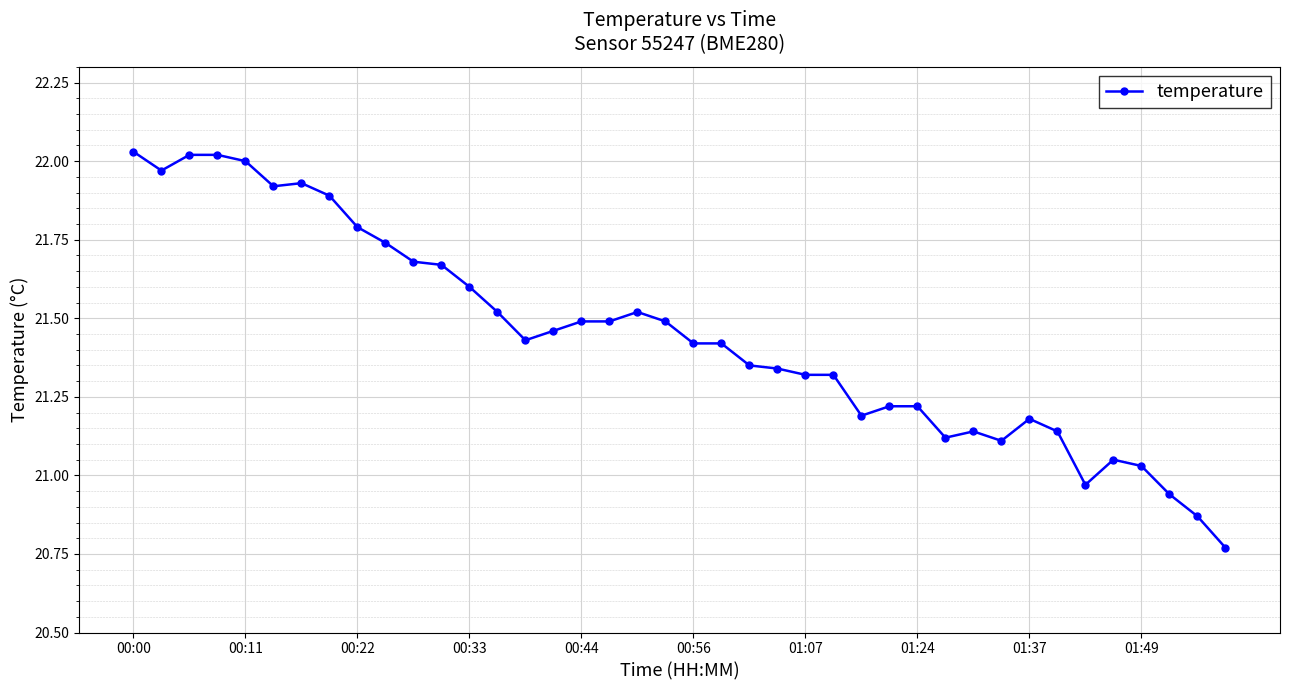

What is the difference between the maximum and second lowest values?

1.2